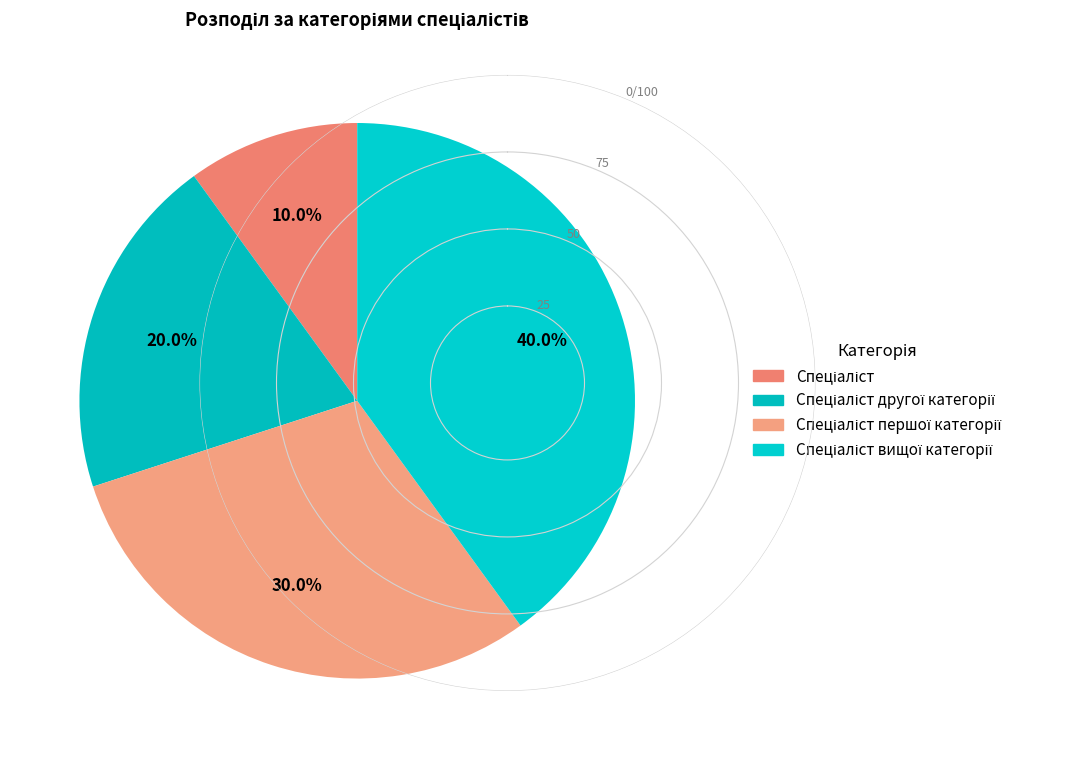

To the nearest percent, what is the average slice percentage?

25%